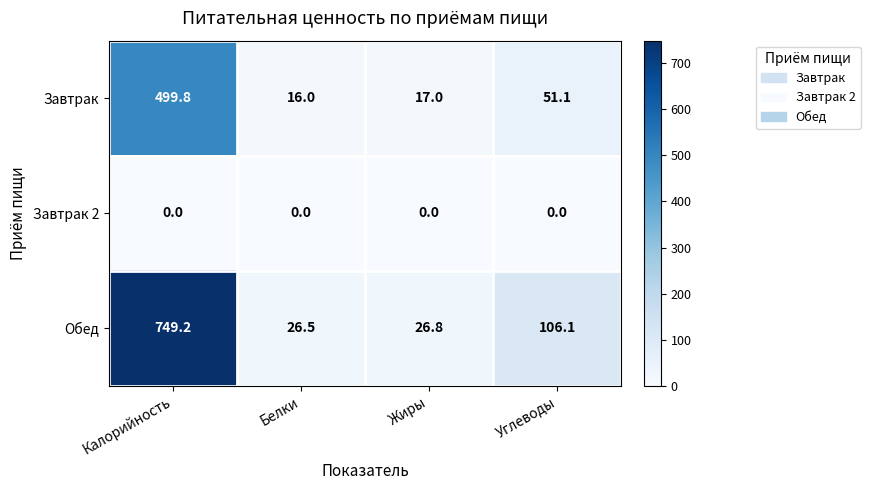

The Завтрак series shows 51.1 at Углеводы. True or false?

True